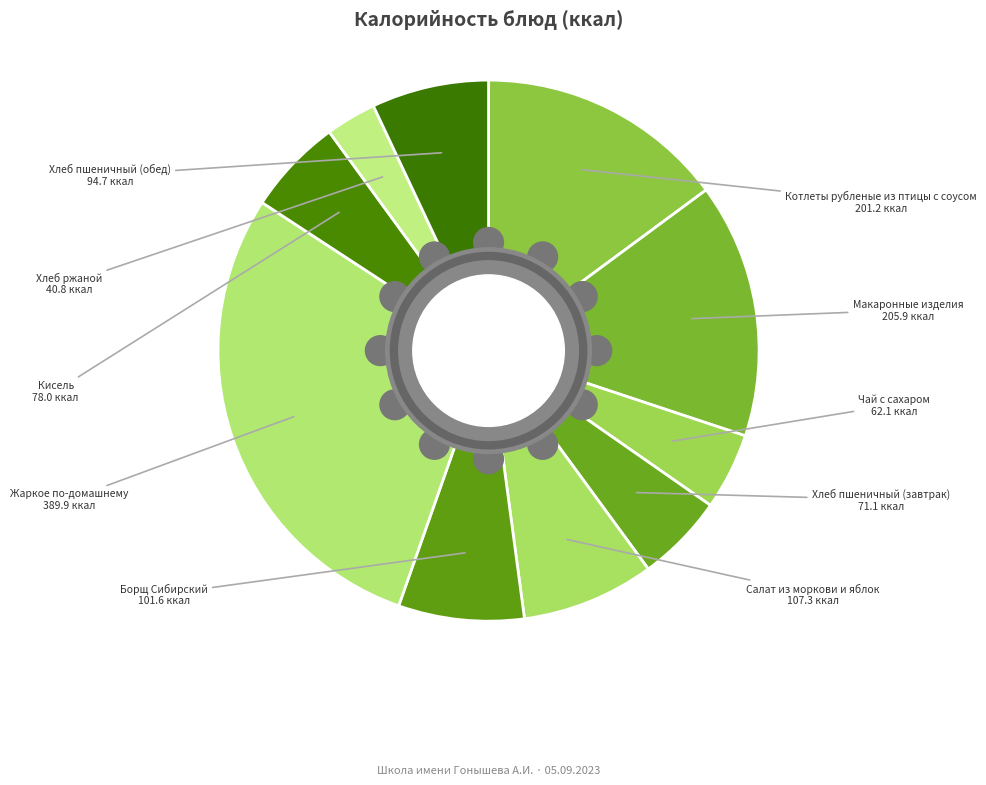

Count the number of slices in the pie.

10